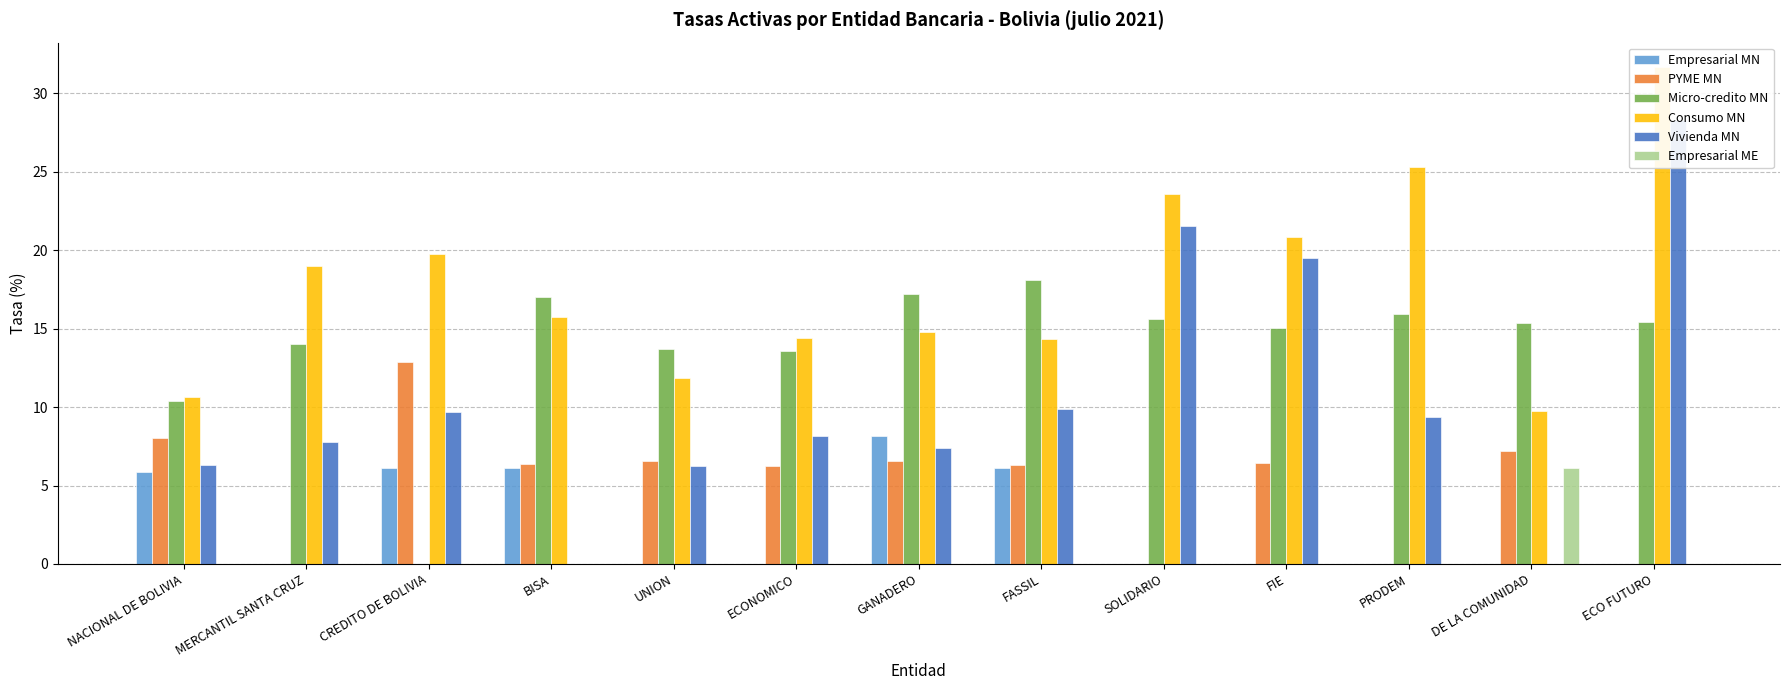

Which label corresponds to the largest value in the chart?

ECO FUTURO